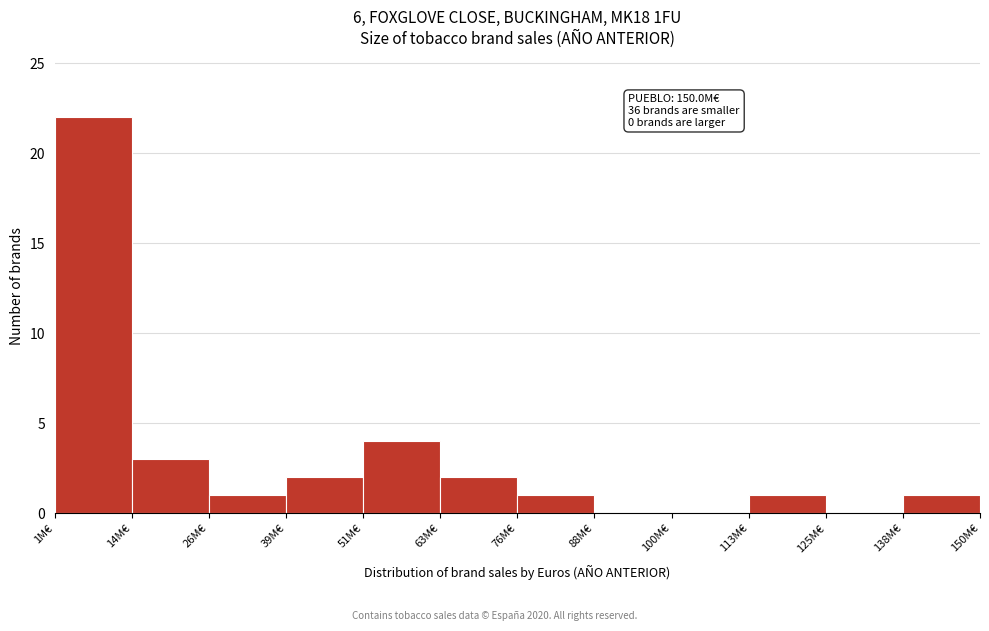

Which range on the x-axis has the tallest bar?

2 to 14